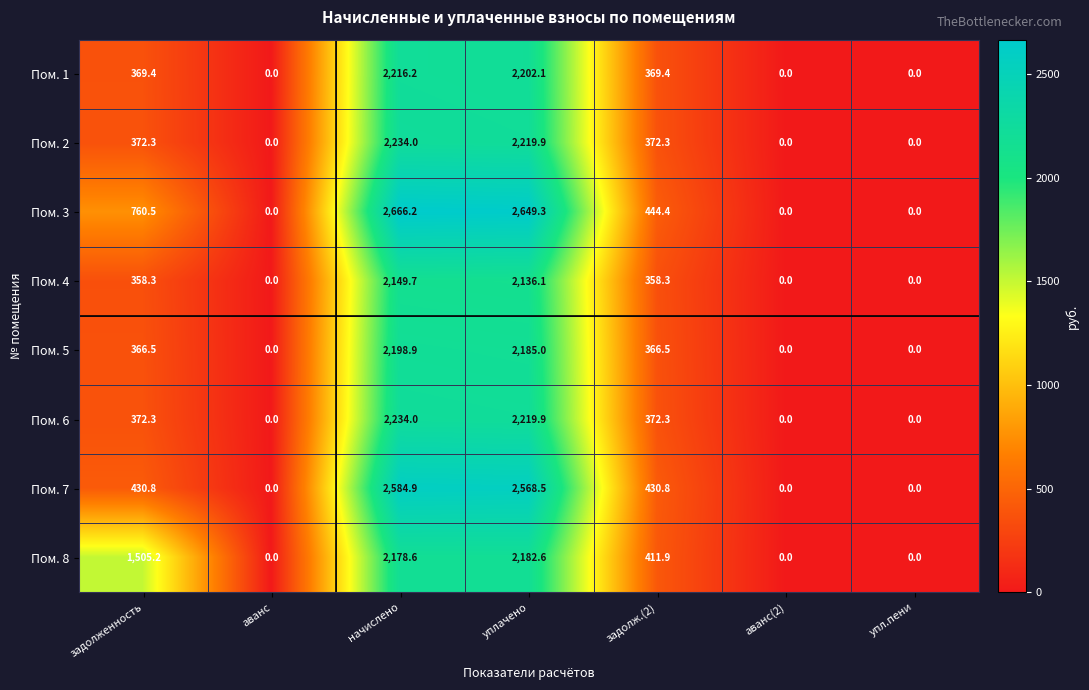

At which category does the chart reach its peak across all series?

начислено